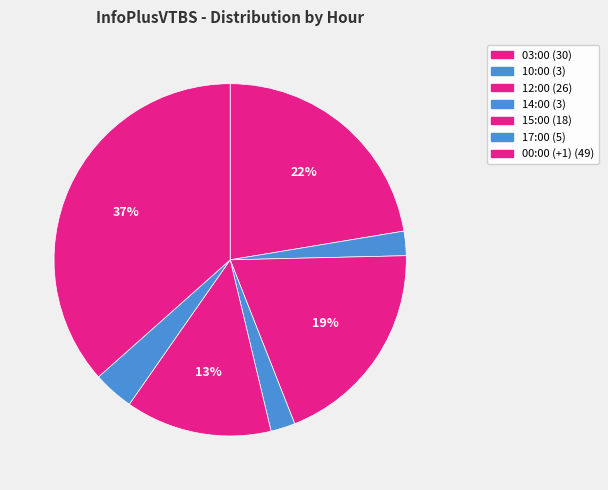

The 03:00 slice represents 11% of the pie. True or false?

False